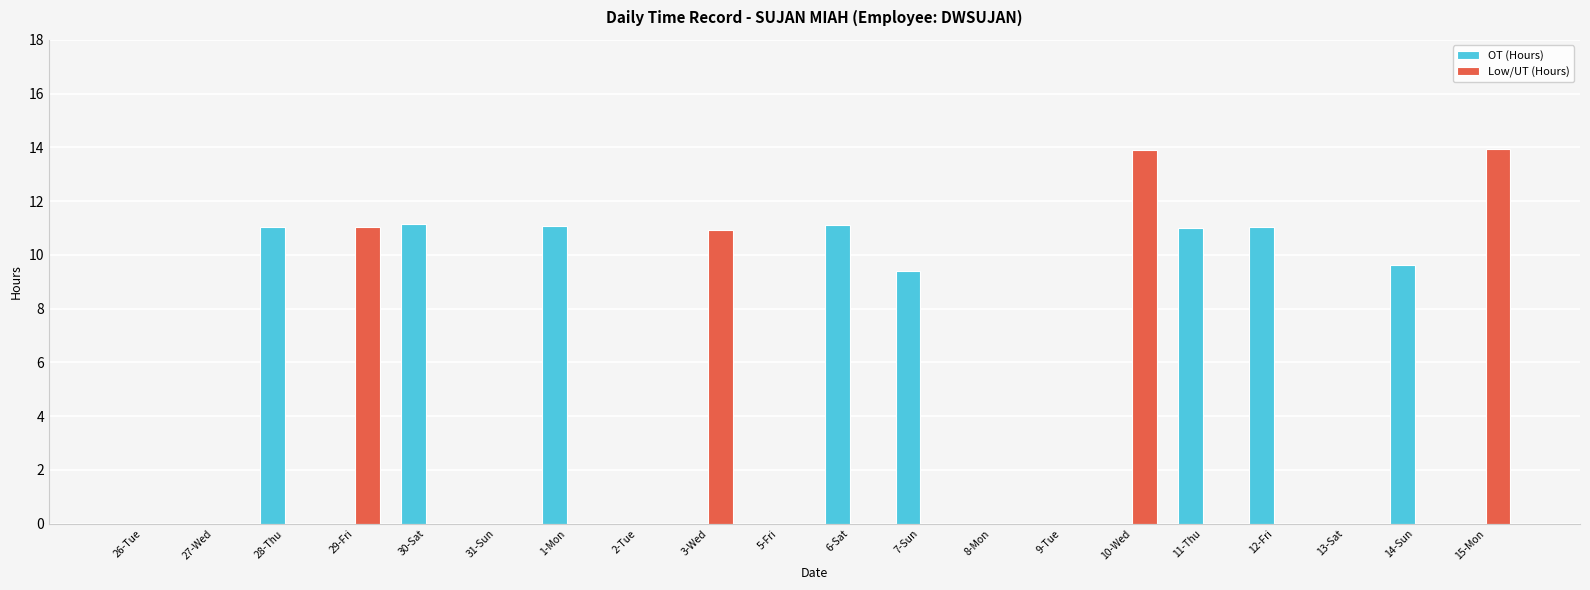

Which series has the largest total across all categories?

OT (Hours)